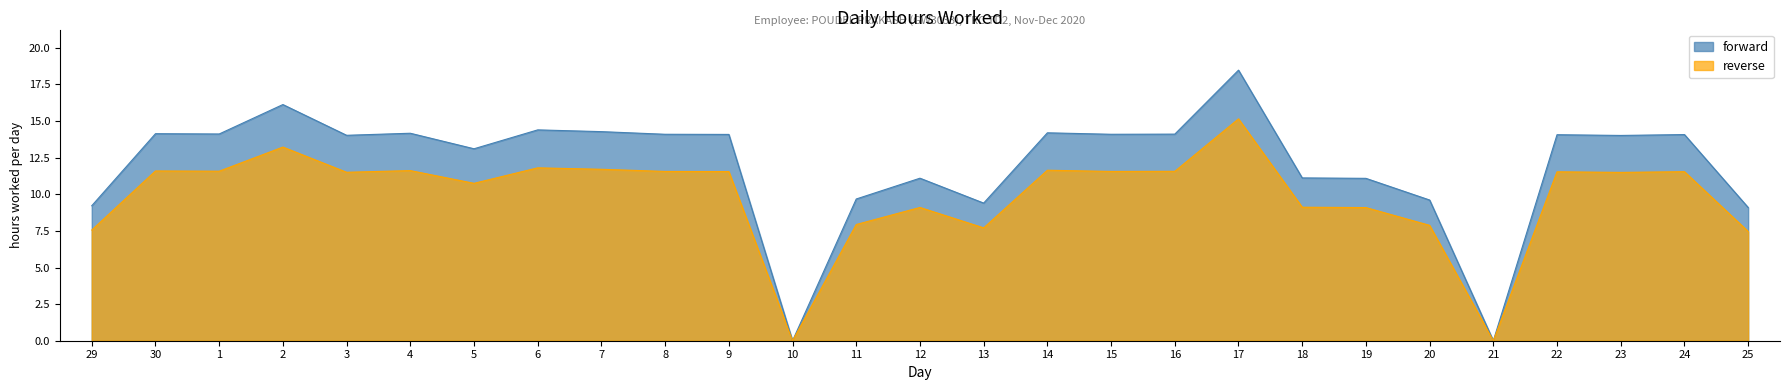

At which category is the sum across all series the highest?

17